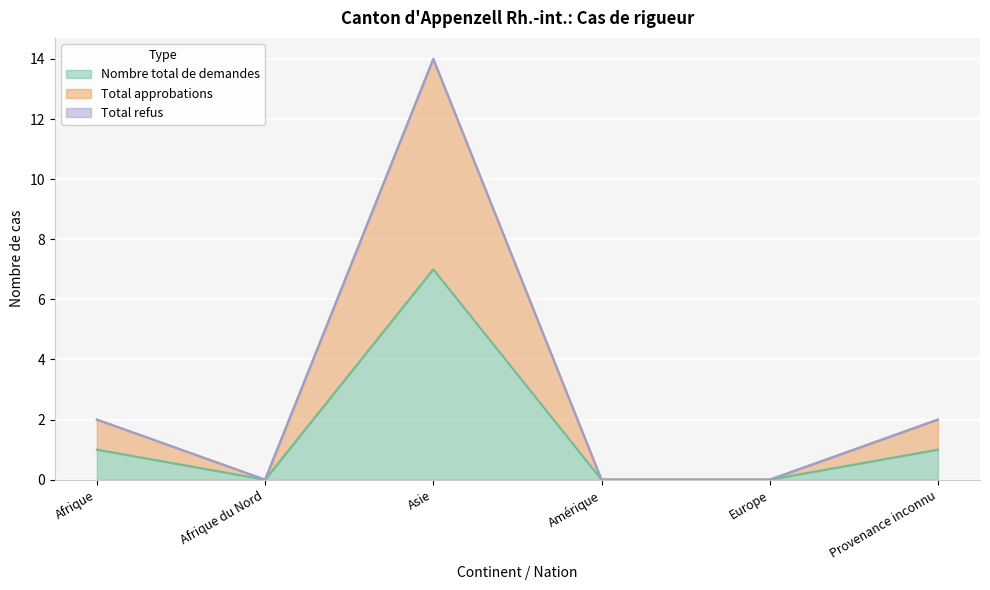

What is the maximum value for Total approbations?

14